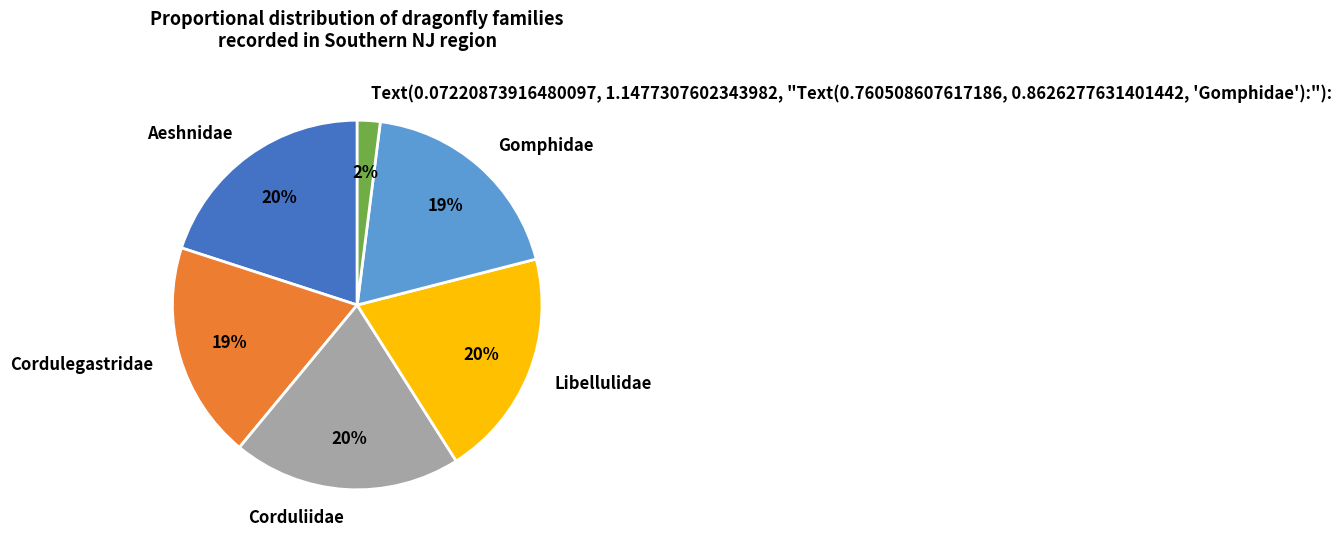

How many slices are in this pie chart?

6